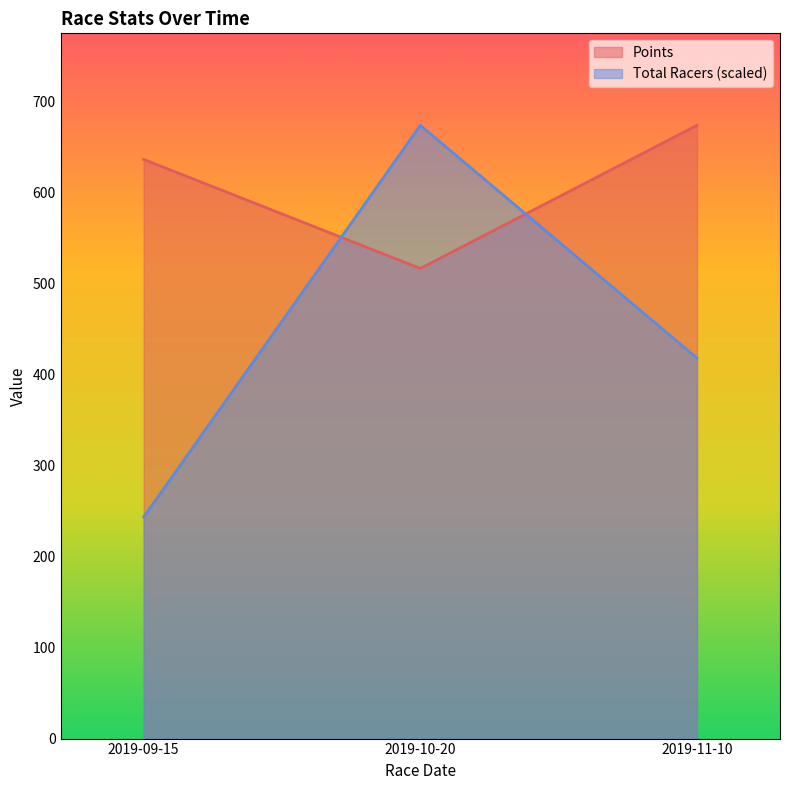

Is the value of Points at 2019-11-10 greater than the value of Total Racers at 2019-11-10?

Yes